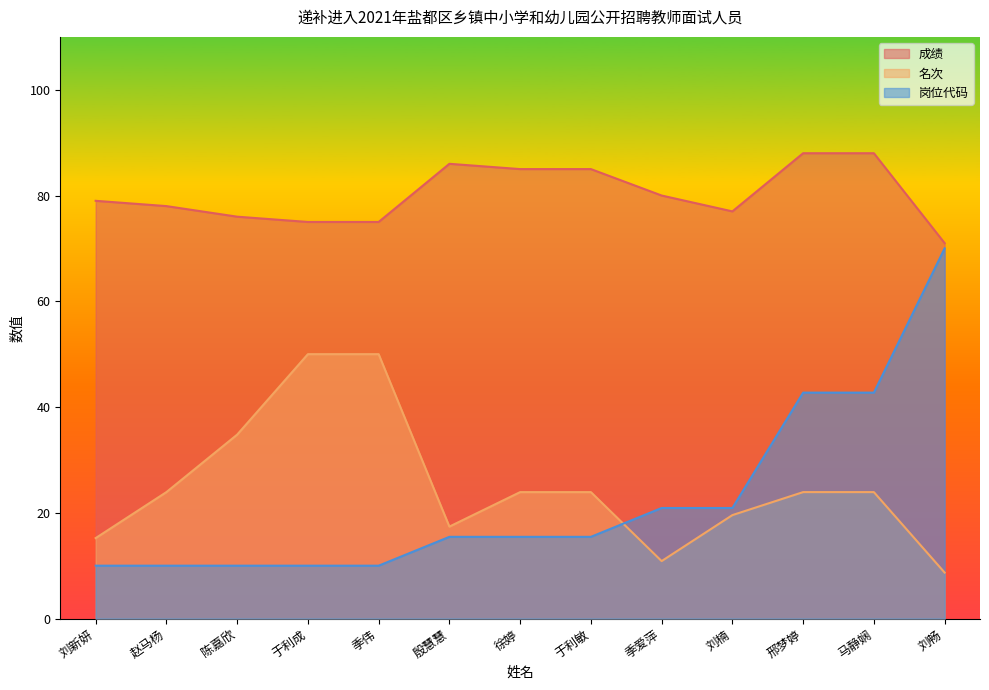

Is the value of 名次 at 徐婷 greater than the value of 岗位代码 at 赵马杨?

Yes